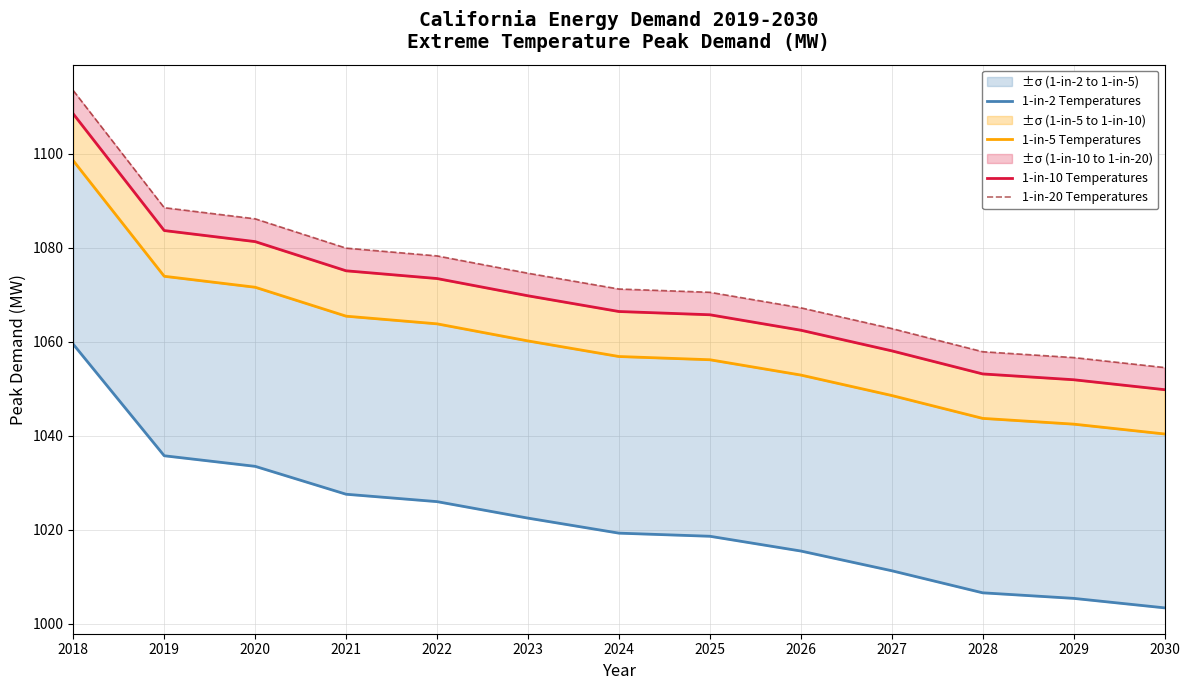

Between 2024 and 2030, which series saw the biggest shift?

1-in-20 Temperatures